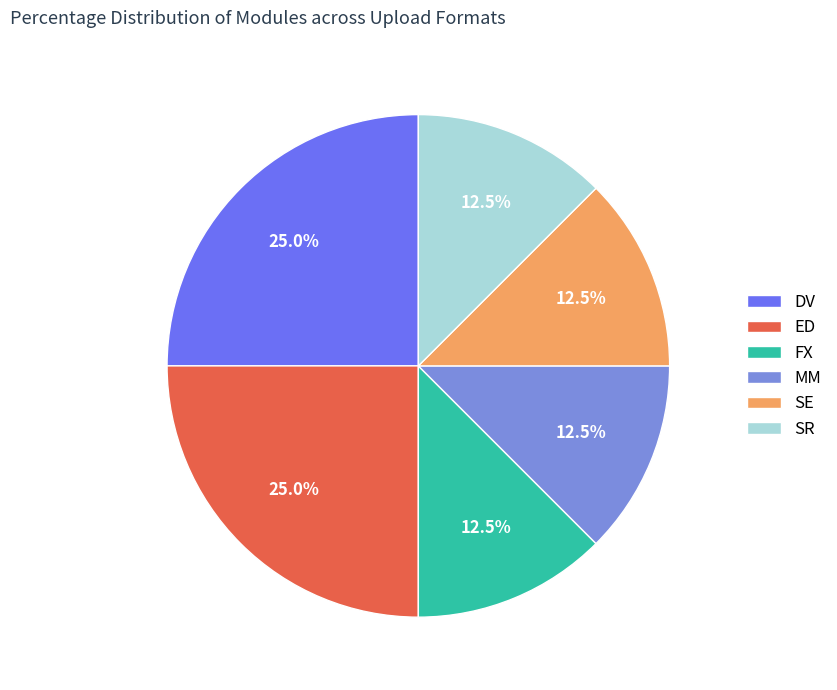

True or false: FX accounts for 20% of the total.

False